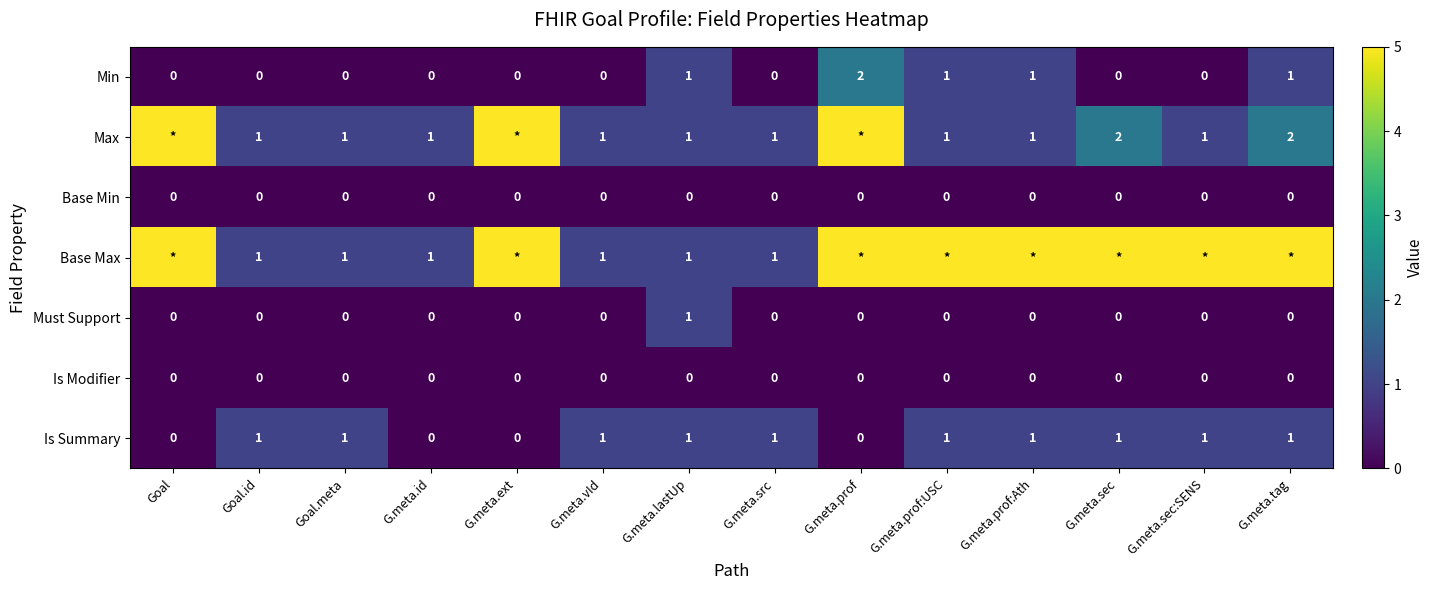

Is the value of Max at G.meta.prof:USC greater than the value of Must Support at G.meta.sec?

Yes